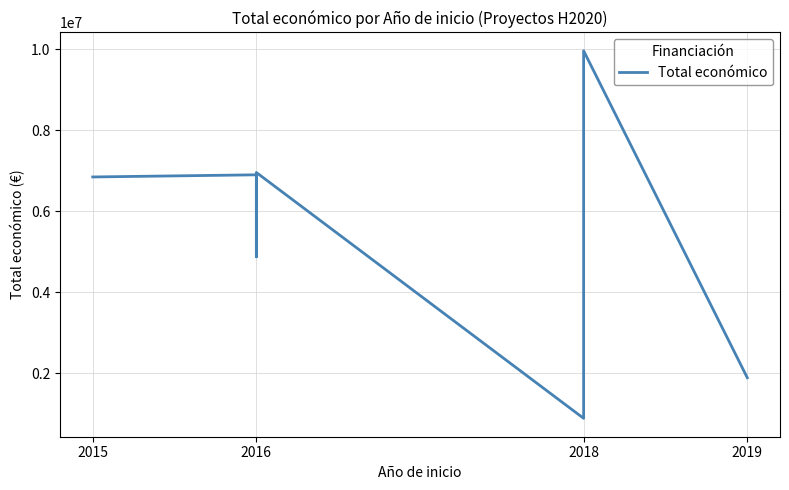

True or false: the data shows 495519 at 2018.

False